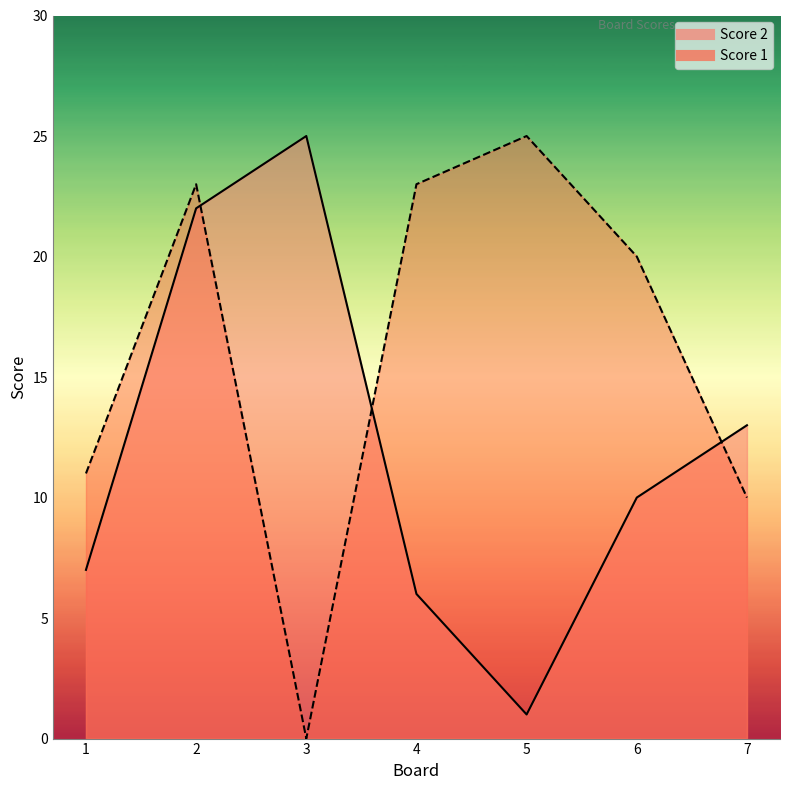

Reading left to right, what are all the values shown in this chart?

Score 2: 1=7	2=22	3=25	4=6	5=1	6=10	7=13
Score 1: 1=11	2=23	3=0	4=23	5=25	6=20	7=10